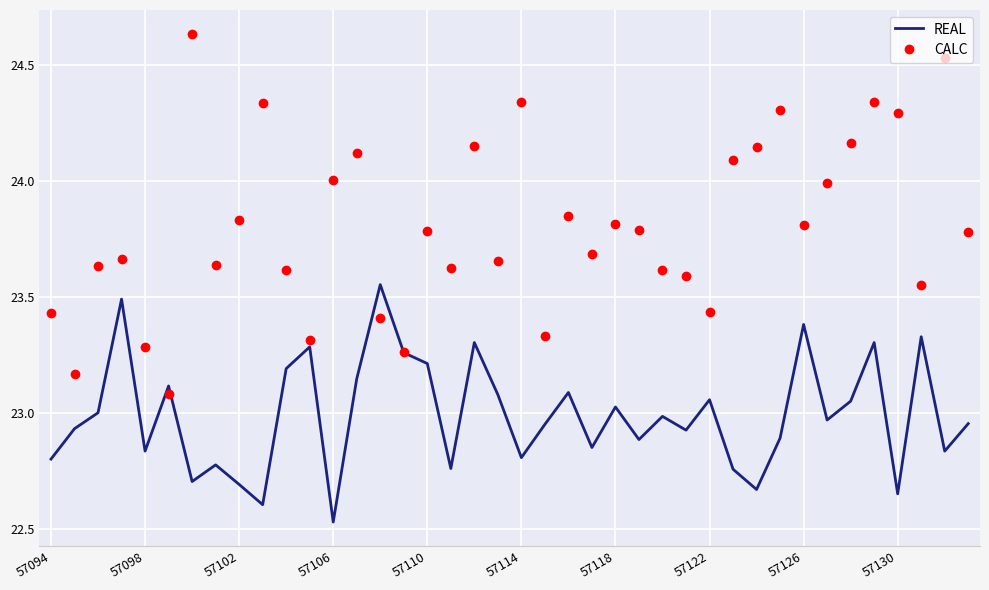

Rank the series by their maximum value, from lowest to highest.

REAL, CALC